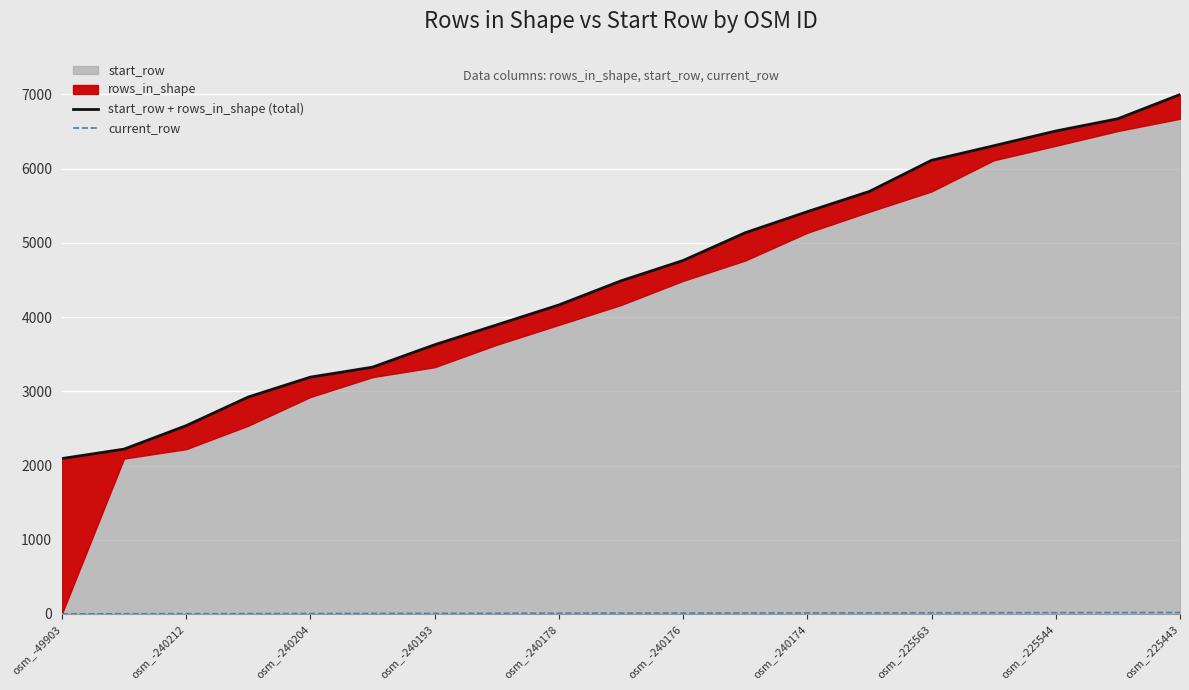

At which category does the chart reach its minimum across all series?

osm_-49903